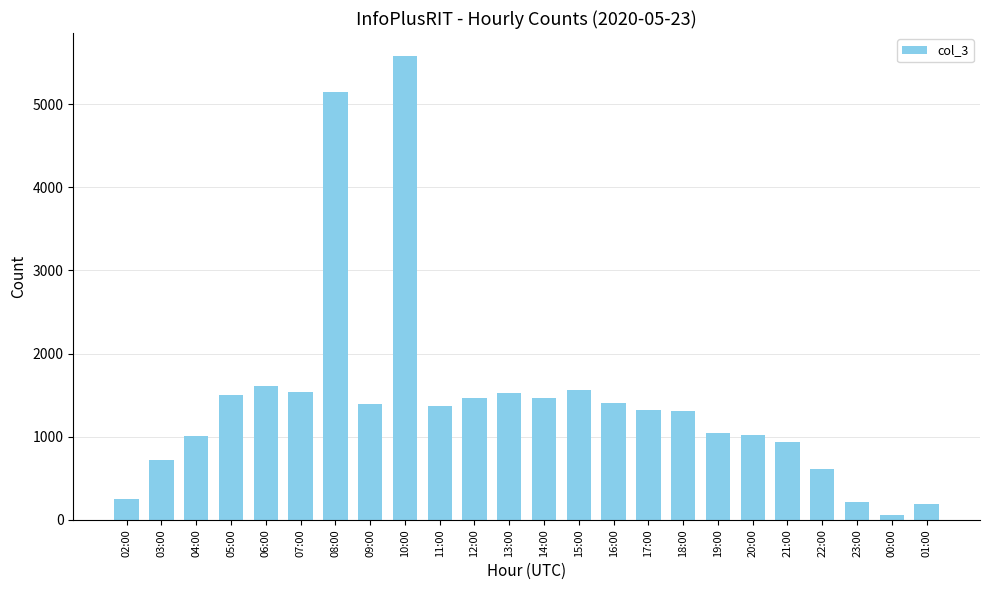

Are the bars grouped side by side (vs. stacked)?

No